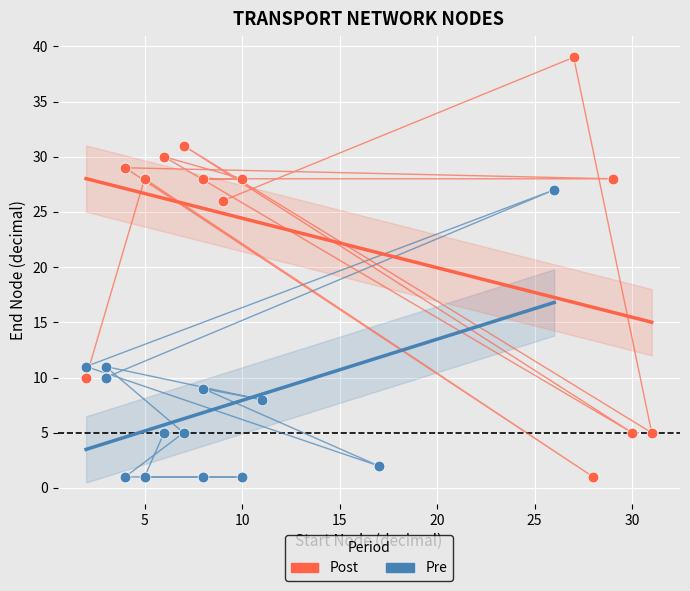

Which series has the largest Y range (max minus min)?

Post